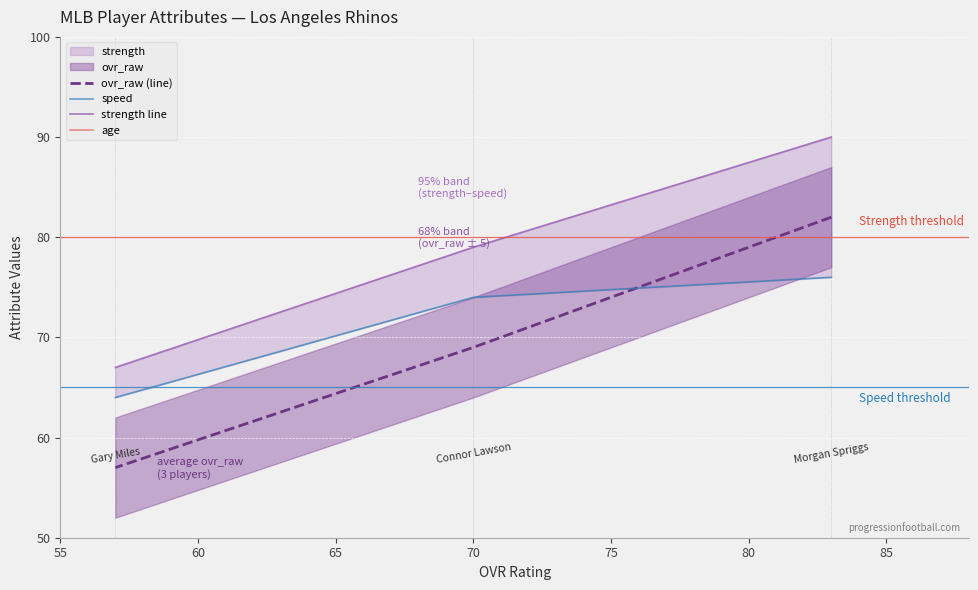

Does the chart display data point markers on the line(s)?

No